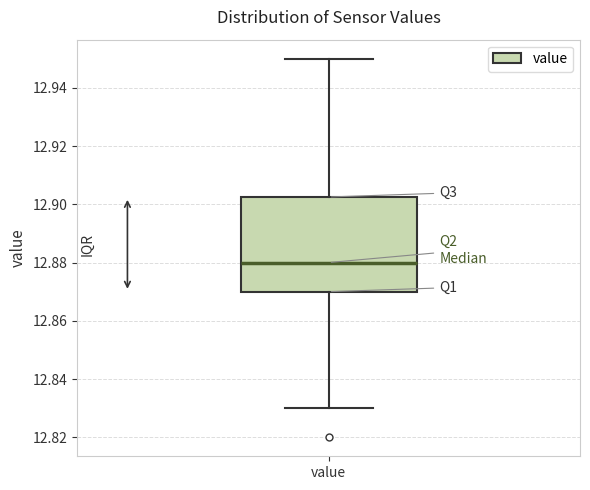

Where does the lower whisker of the box for value end on the y-axis? The values are not printed on the chart, so give them approximately, as read against the axis.

12.830